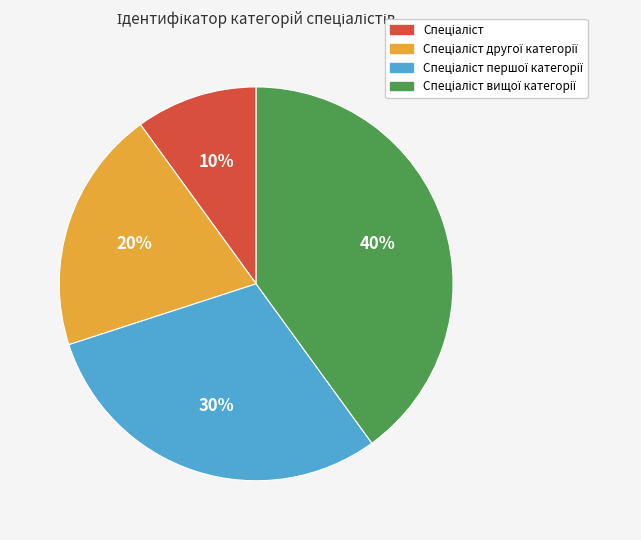

To the nearest percent, what is the average slice percentage?

25%